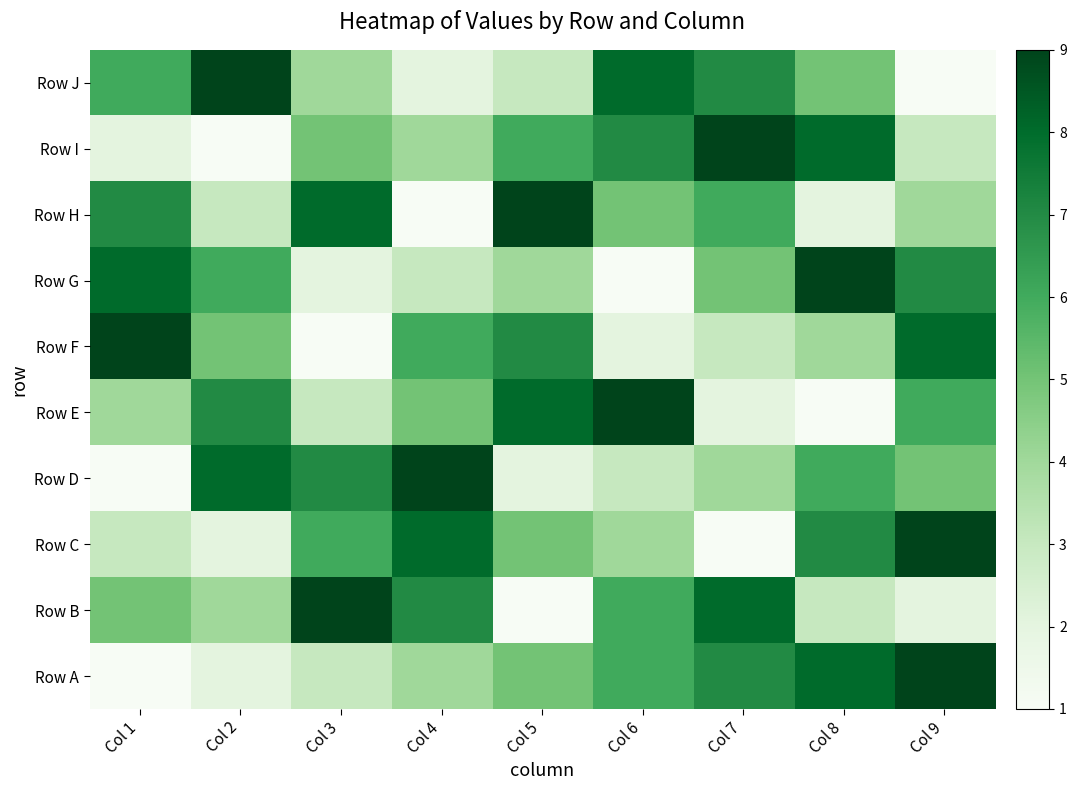

Rank the series at Col 2 from lowest to highest value.

Row I, Row A, Row C, Row H, Row B, Row F, Row G, Row E, Row D, Row J